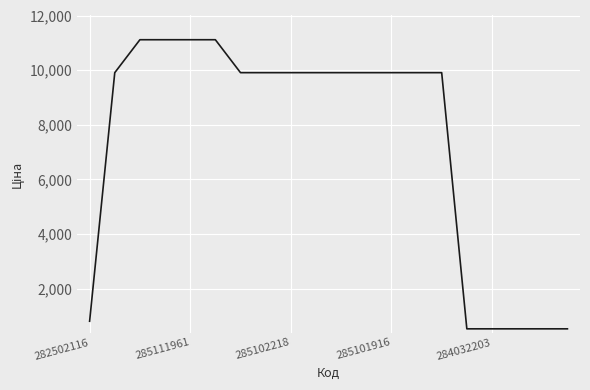

Does the chart have visible grid lines?

Yes